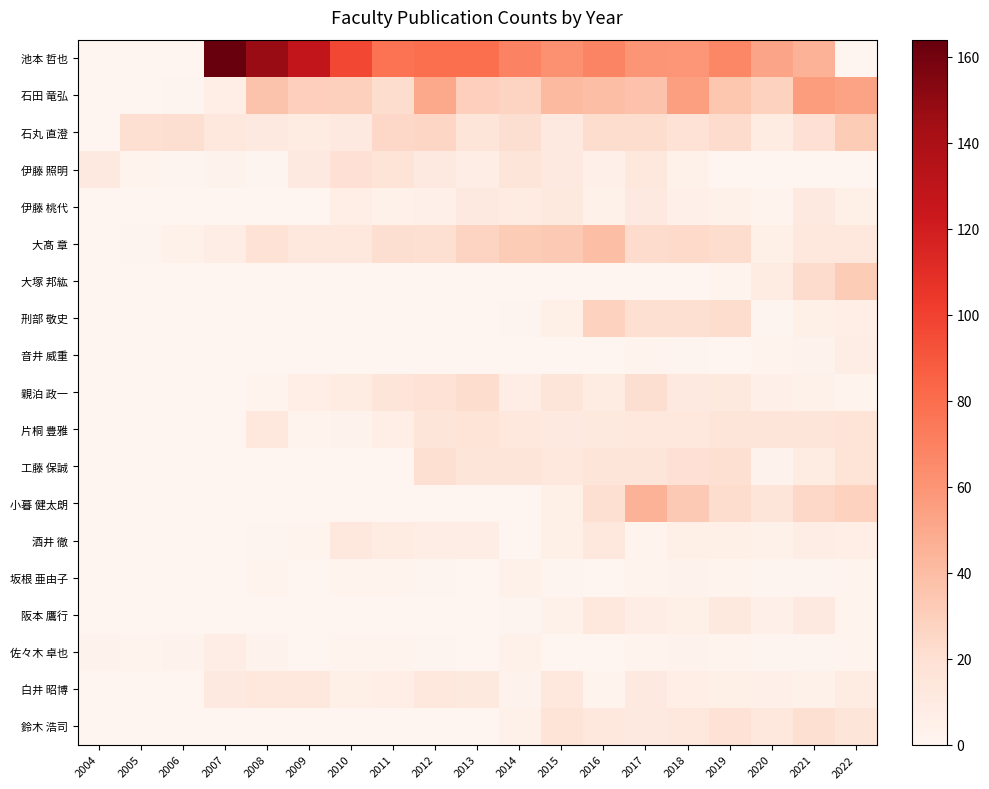

Reading left to right, list all the values displayed in this chart.

池本 哲也: 2004=0	2005=0	2006=0	2007=164	2008=147	2009=128	2010=97	2011=77	2012=80	2013=80	2014=69	2015=62	2016=68	2017=60	2018=59	2019=67	2020=52	2021=45	2022=0
石田 竜弘: 2004=0	2005=0	2006=1	2007=7	2008=36	2009=30	2010=29	2011=22	2012=50	2013=30	2014=27	2015=41	2016=39	2017=37	2018=55	2019=35	2020=28	2021=56	2022=53
石丸 直澄: 2004=0	2005=20	2006=21	2007=13	2008=11	2009=10	2010=11	2011=25	2012=26	2013=16	2014=21	2015=11	2016=22	2017=22	2018=18	2019=23	2020=10	2021=19	2022=32
伊藤 照明: 2004=11	2005=2	2006=1	2007=3	2008=1	2009=11	2010=19	2011=17	2012=11	2013=8	2014=16	2015=11	2016=5	2017=13	2018=4	2019=0	2020=0	2021=0	2022=0
伊藤 桃代: 2004=0	2005=0	2006=0	2007=0	2008=0	2009=0	2010=7	2011=4	2012=5	2013=11	2014=9	2015=12	2016=4	2017=11	2018=5	2019=4	2020=2	2021=11	2022=6
大髙 章: 2004=0	2005=1	2006=4	2007=8	2008=18	2009=13	2010=13	2011=21	2012=20	2013=27	2014=32	2015=33	2016=39	2017=23	2018=24	2019=22	2020=6	2021=14	2022=13
大塚 邦紘: 2004=0	2005=0	2006=0	2007=0	2008=0	2009=0	2010=0	2011=0	2012=0	2013=0	2014=0	2015=0	2016=0	2017=0	2018=0	2019=2	2020=10	2021=23	2022=32
刑部 敬史: 2004=0	2005=0	2006=0	2007=0	2008=0	2009=0	2010=0	2011=0	2012=0	2013=0	2014=1	2015=6	2016=28	2017=20	2018=20	2019=22	2020=1	2021=6	2022=7
音井 威重: 2004=0	2005=0	2006=0	2007=0	2008=0	2009=0	2010=0	2011=0	2012=0	2013=0	2014=0	2015=0	2016=0	2017=2	2018=1	2019=0	2020=2	2021=3	2022=8
親泊 政一: 2004=0	2005=0	2006=0	2007=0	2008=2	2009=7	2010=9	2011=15	2012=18	2013=22	2014=8	2015=15	2016=10	2017=21	2018=11	2019=12	2020=5	2021=4	2022=2
片桐 豊雅: 2004=0	2005=0	2006=0	2007=0	2008=14	2009=2	2010=3	2011=7	2012=15	2013=17	2014=13	2015=11	2016=12	2017=13	2018=14	2019=15	2020=16	2021=16	2022=17
工藤 保誠: 2004=0	2005=0	2006=0	2007=0	2008=0	2009=0	2010=0	2011=0	2012=20	2013=16	2014=16	2015=13	2016=16	2017=15	2018=19	2019=20	2020=3	2021=10	2022=17
小暮 健太朗: 2004=0	2005=0	2006=0	2007=0	2008=0	2009=0	2010=0	2011=0	2012=0	2013=0	2014=0	2015=6	2016=20	2017=45	2018=33	2019=22	2020=15	2021=25	2022=28
酒井 徹: 2004=0	2005=0	2006=0	2007=0	2008=1	2009=2	2010=14	2011=9	2012=8	2013=8	2014=0	2015=6	2016=14	2017=2	2018=6	2019=6	2020=4	2021=8	2022=7
坂根 亜由子: 2004=0	2005=0	2006=0	2007=0	2008=2	2009=0	2010=2	2011=2	2012=1	2013=0	2014=4	2015=1	2016=0	2017=2	2018=3	2019=2	2020=1	2021=1	2022=2
阪本 鷹行: 2004=0	2005=0	2006=0	2007=0	2008=0	2009=0	2010=0	2011=0	2012=0	2013=0	2014=1	2015=4	2016=14	2017=8	2018=6	2019=12	2020=5	2021=11	2022=2
佐々木 卓也: 2004=3	2005=2	2006=3	2007=8	2008=3	2009=0	2010=2	2011=2	2012=1	2013=0	2014=4	2015=0	2016=0	2017=2	2018=3	2019=2	2020=1	2021=1	2022=2
白井 昭博: 2004=0	2005=0	2006=0	2007=11	2008=14	2009=14	2010=6	2011=7	2012=13	2013=12	2014=3	2015=14	2016=2	2017=11	2018=7	2019=6	2020=5	2021=4	2022=10
鈴木 浩司: 2004=0	2005=0	2006=0	2007=0	2008=0	2009=0	2010=0	2011=0	2012=0	2013=0	2014=4	2015=17	2016=13	2017=11	2018=13	2019=18	2020=13	2021=20	2022=15